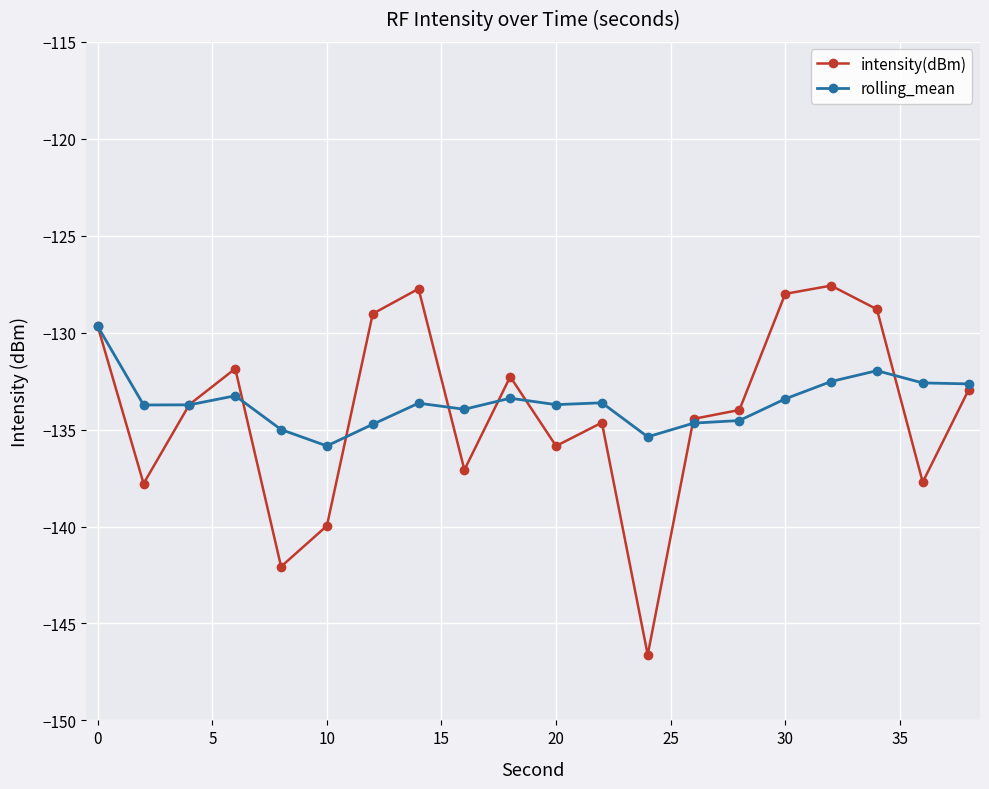

Which series has the widest spread of values?

intensity(dBm)